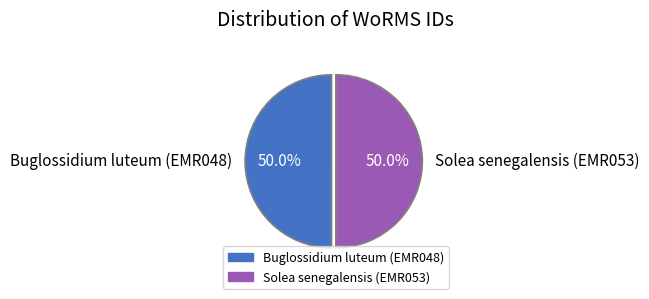

Combined, do Solea senegalensis (EMR053) and Buglossidium luteum (EMR048) account for over 50%?

Yes